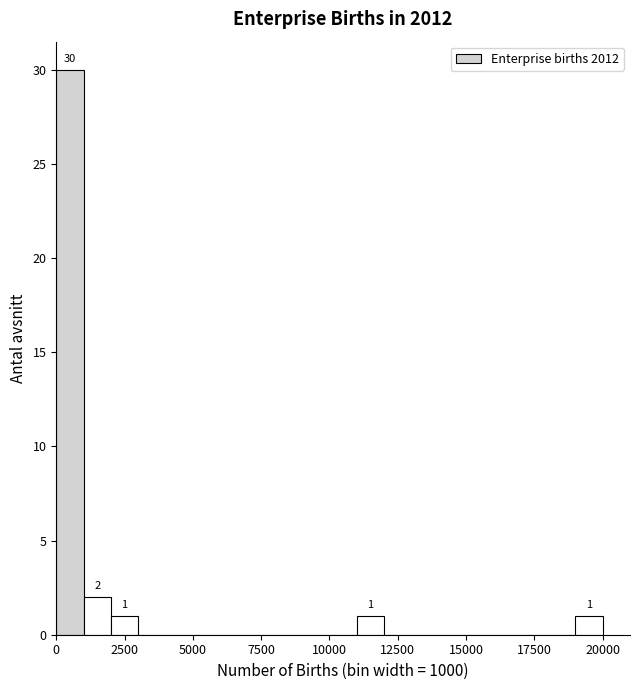

Read against the x-axis, roughly where is the centre of the tallest bar?

500